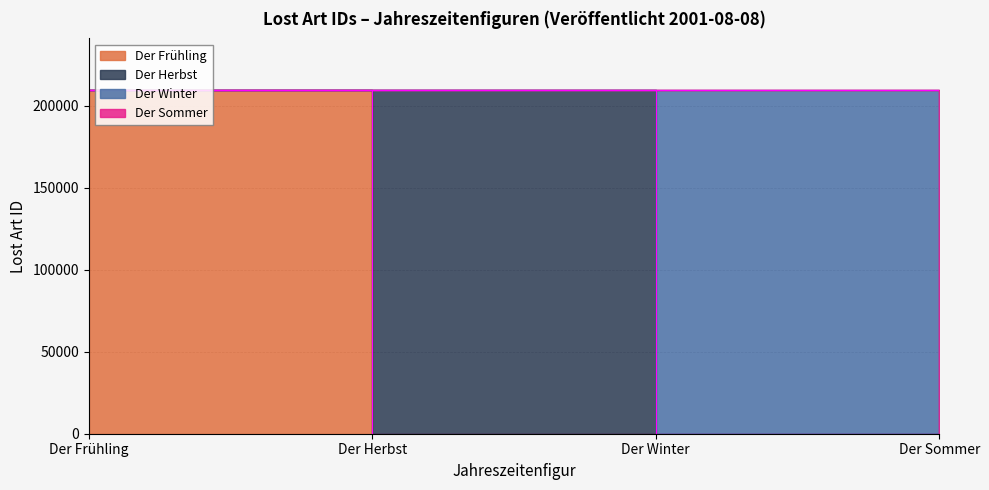

What is the label of the 2nd point from the right?

Der Winter